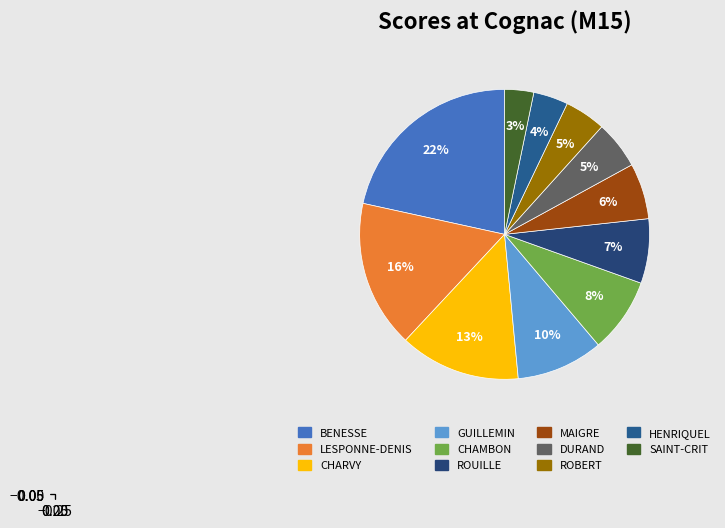

How many slices are in this pie chart?

11